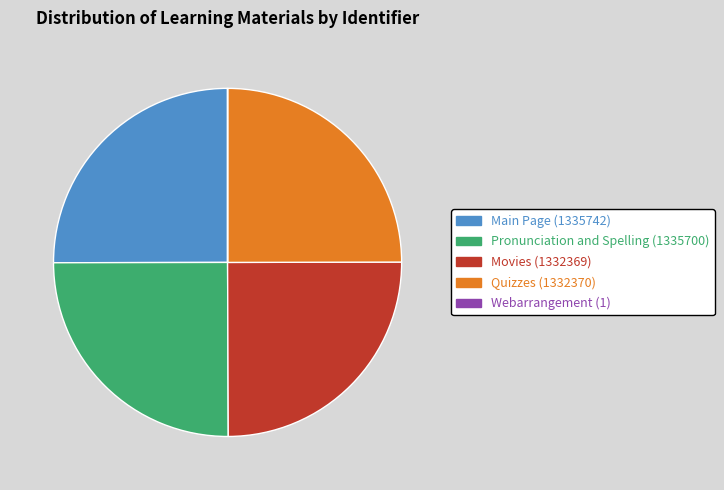

Approximately how many times larger is the value at Quizzes compared to Main Page?

1.0